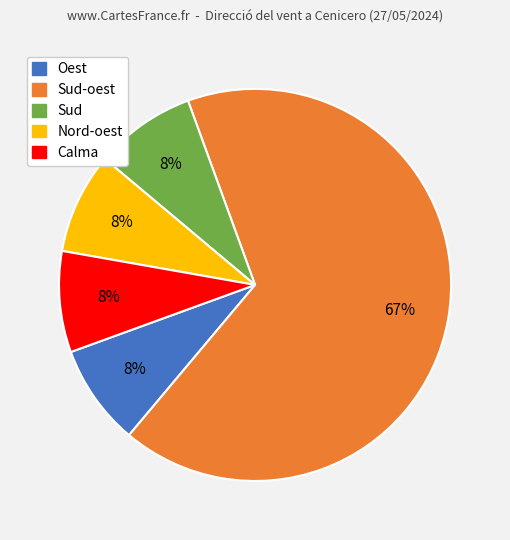

To the nearest percent, what is the average slice percentage?

20%